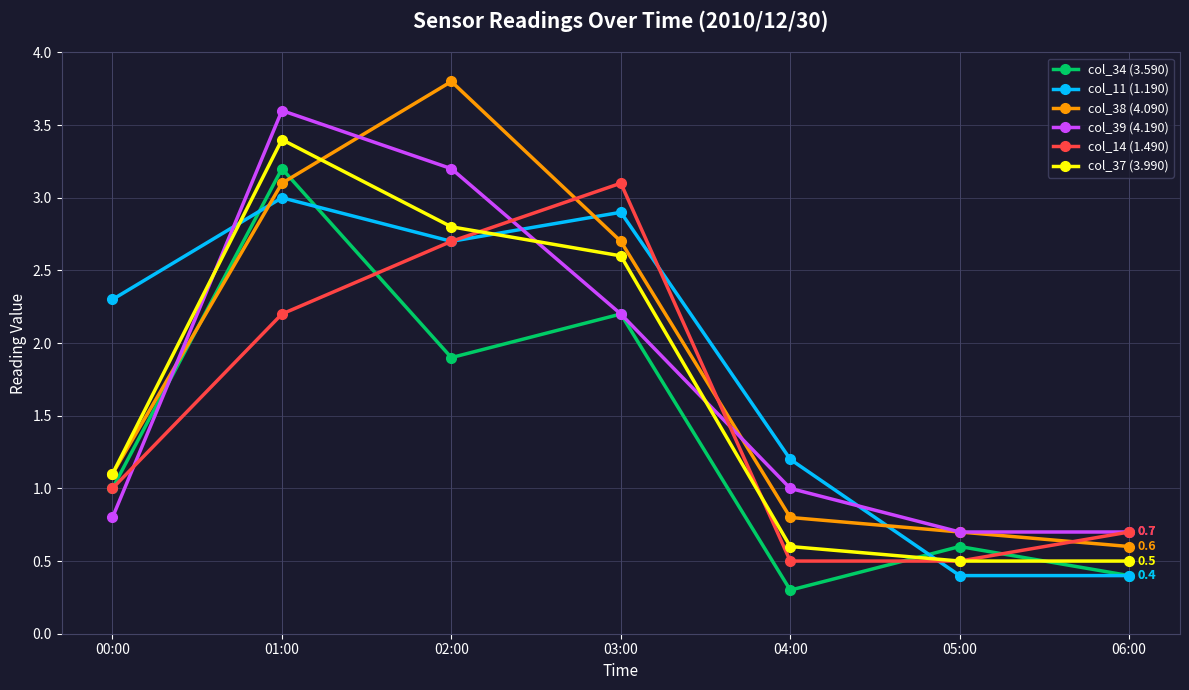

Reading left to right, extract all data points from this chart.

col_34 (3.590): 00:00=1.0	01:00=3.2	02:00=1.9	03:00=2.2	04:00=0.3	05:00=0.6	06:00=0.4
col_11 (1.190): 00:00=2.3	01:00=3.0	02:00=2.7	03:00=2.9	04:00=1.2	05:00=0.4	06:00=0.4
col_38 (4.090): 00:00=1.1	01:00=3.1	02:00=3.8	03:00=2.7	04:00=0.8	05:00=0.7	06:00=0.6
col_39 (4.190): 00:00=0.8	01:00=3.6	02:00=3.2	03:00=2.2	04:00=1.0	05:00=0.7	06:00=0.7
col_14 (1.490): 00:00=1.0	01:00=2.2	02:00=2.7	03:00=3.1	04:00=0.5	05:00=0.5	06:00=0.7
col_37 (3.990): 00:00=1.1	01:00=3.4	02:00=2.8	03:00=2.6	04:00=0.6	05:00=0.5	06:00=0.5